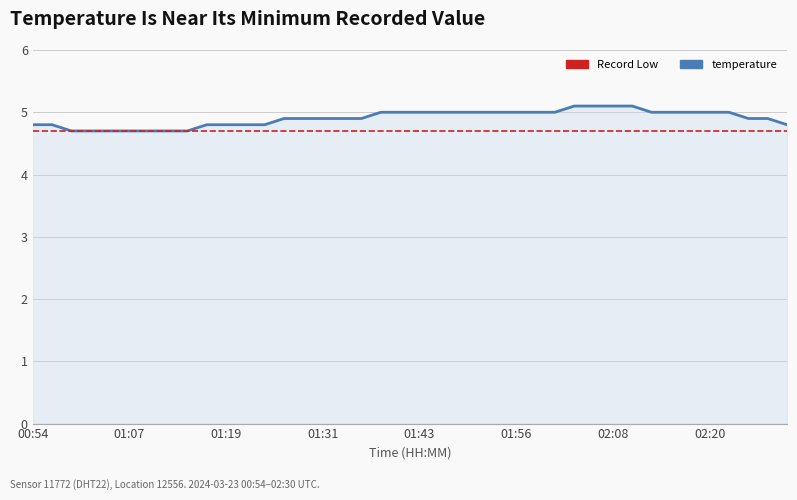

What is the maximum value shown in the chart?

5.1